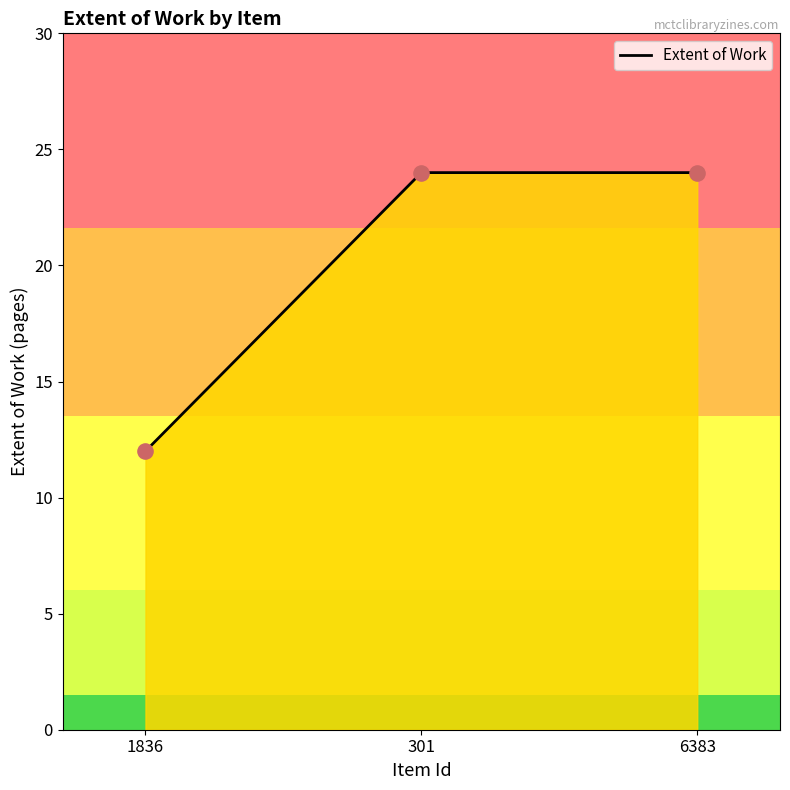

What is the change in value from 1836 to 301?

+12